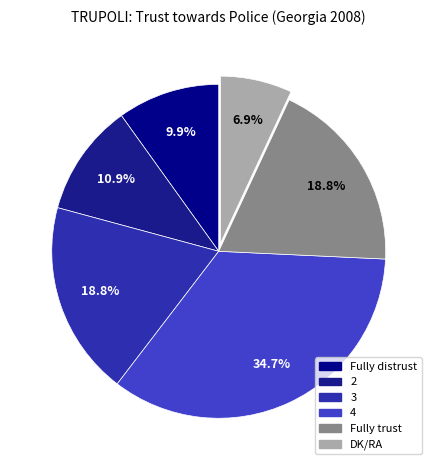

Which category has the smallest portion of the pie?

DK/RA